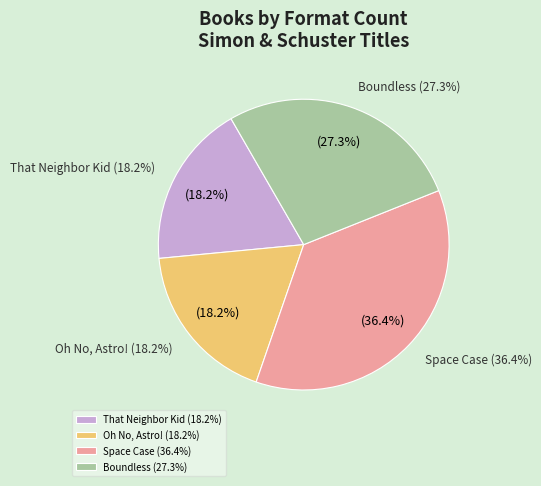

What percentage is the Oh No, Astro! slice, to the nearest percent?

18%